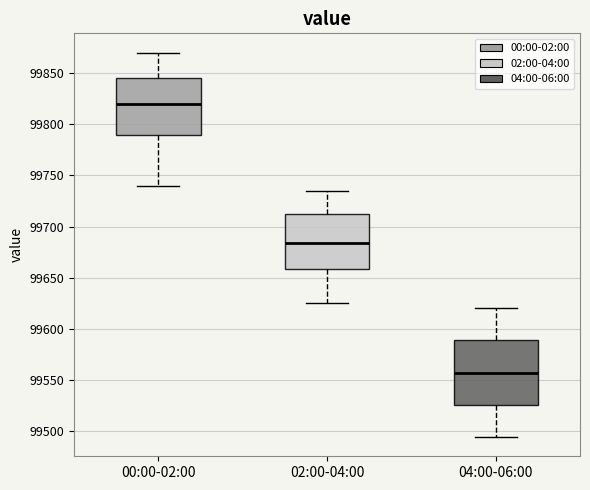

Where is the lower edge of the box for 02:00-04:00 on the y-axis? The values are not printed on the chart, so give them approximately, as read against the axis.

99660